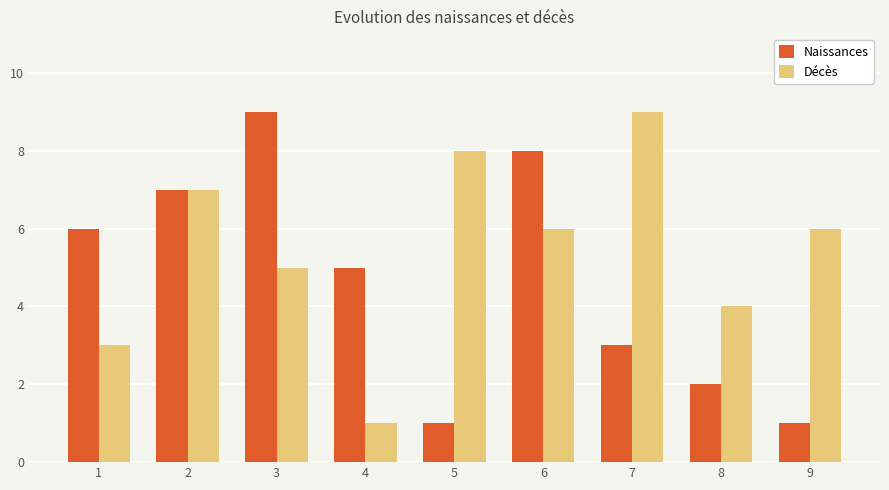

What is the highest value of the Décès series?

9